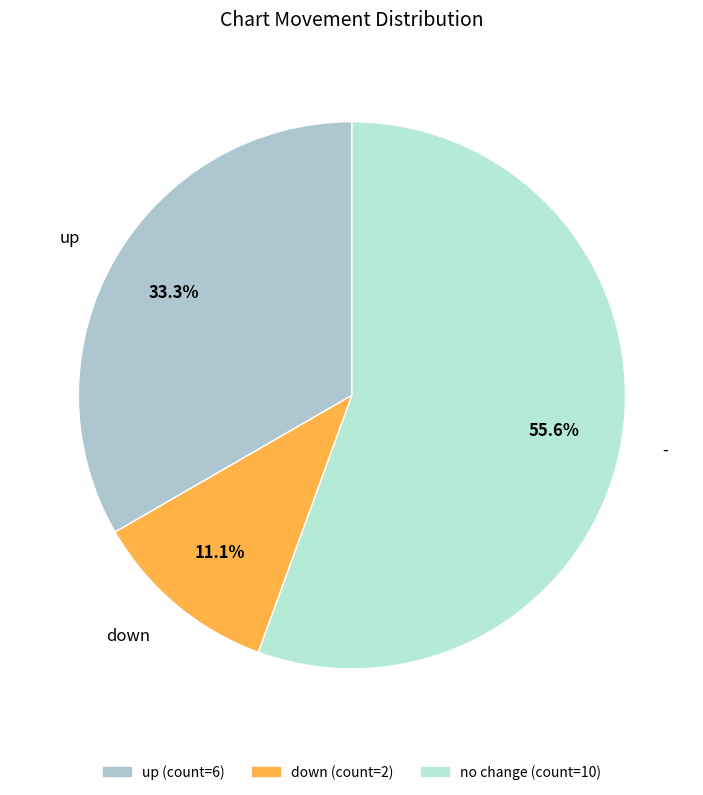

What is the smallest slice in the pie chart?

down